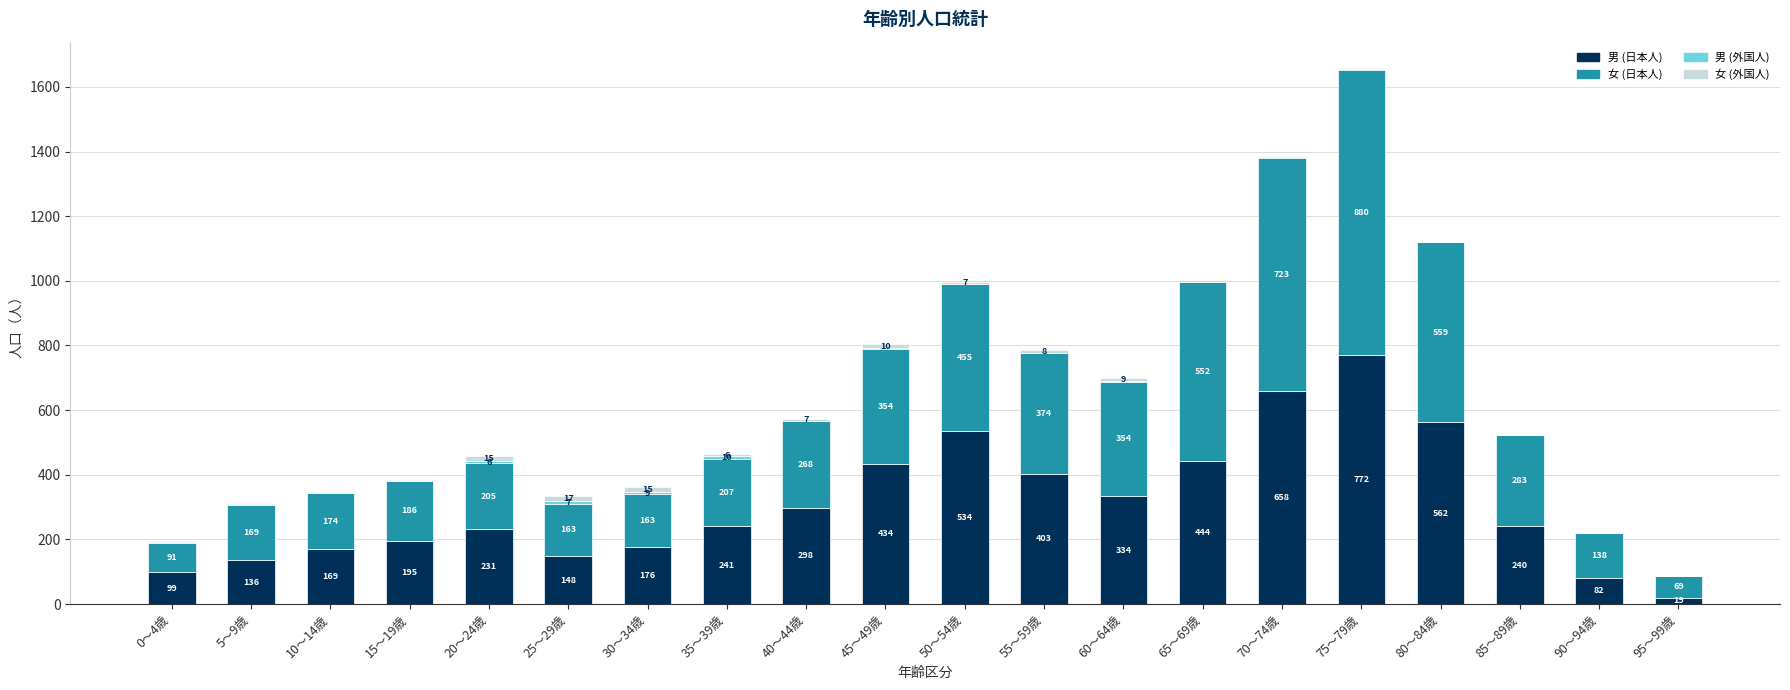

What is the approximate value of 男 (日本人) at 30～34歳, to the nearest 100?

200